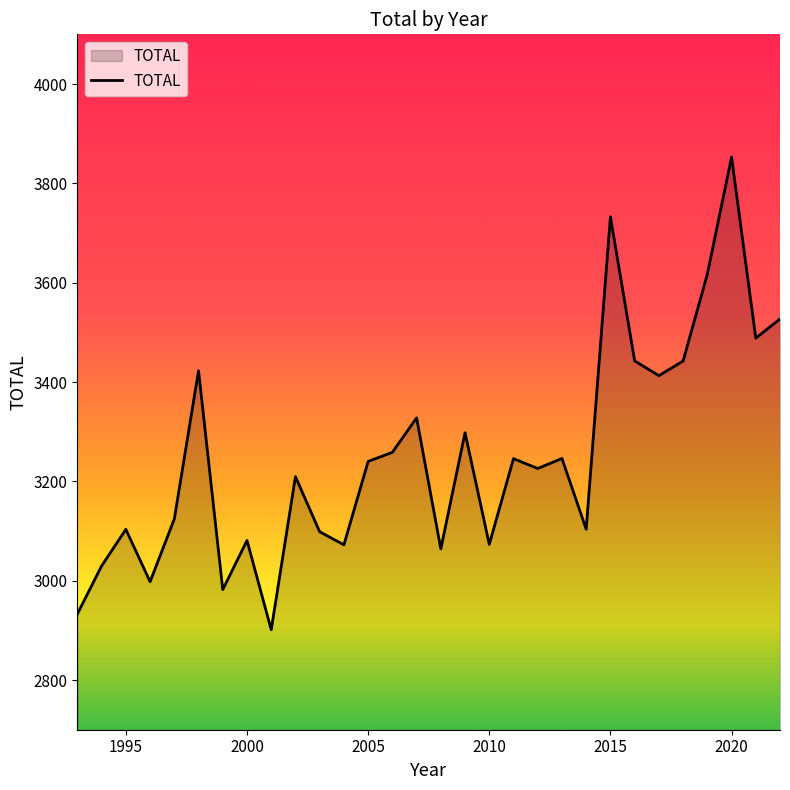

What is the smallest value displayed?

2901.3